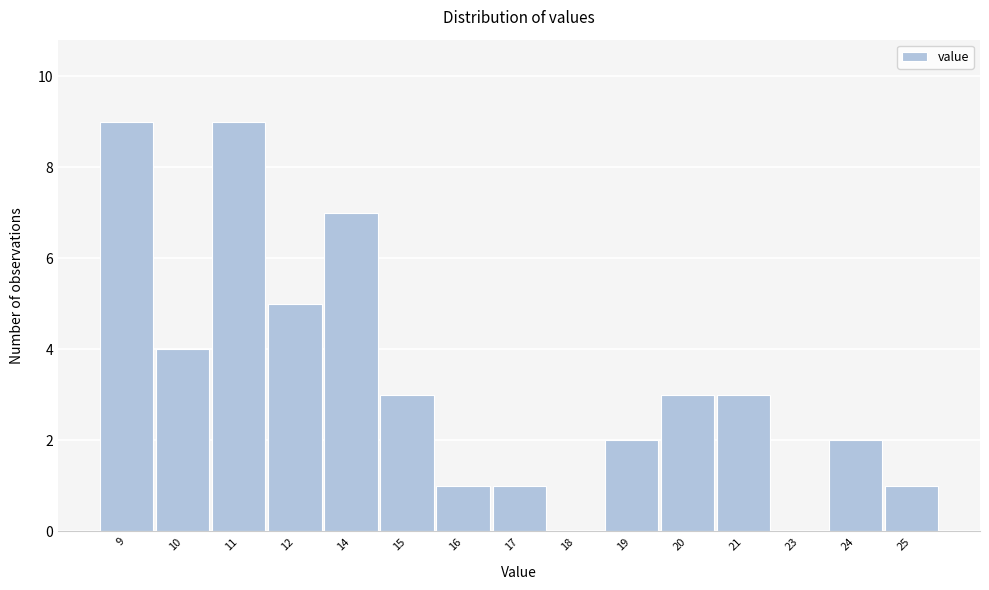

Reading left to right, extract all data points from this chart.

9=9	10=4	11=9	12=5	14=7	15=3	16=1	17=1	18=0	19=2	20=3	21=3	23=0	24=2	25=1